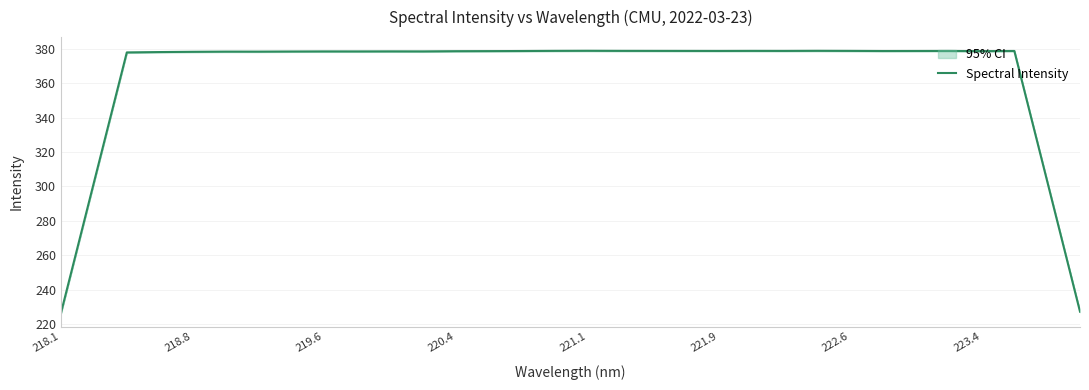

What is the minimum value for Spectral Intensity?

226.5